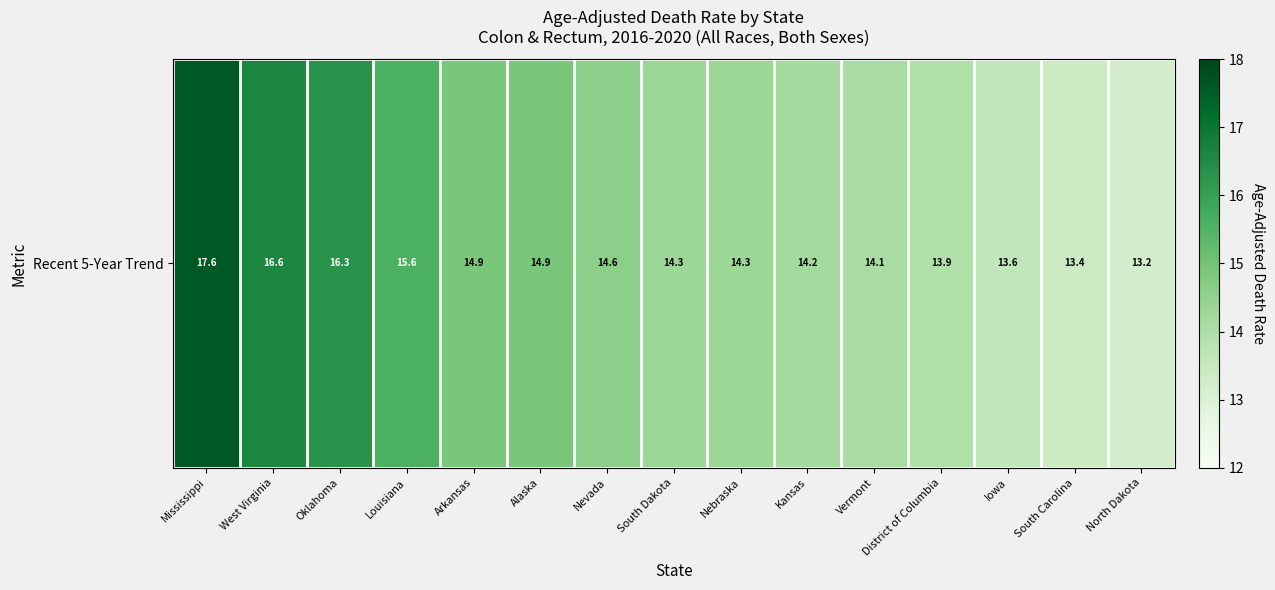

What is the ratio of the value at South Dakota to the value at Louisiana?

0.9